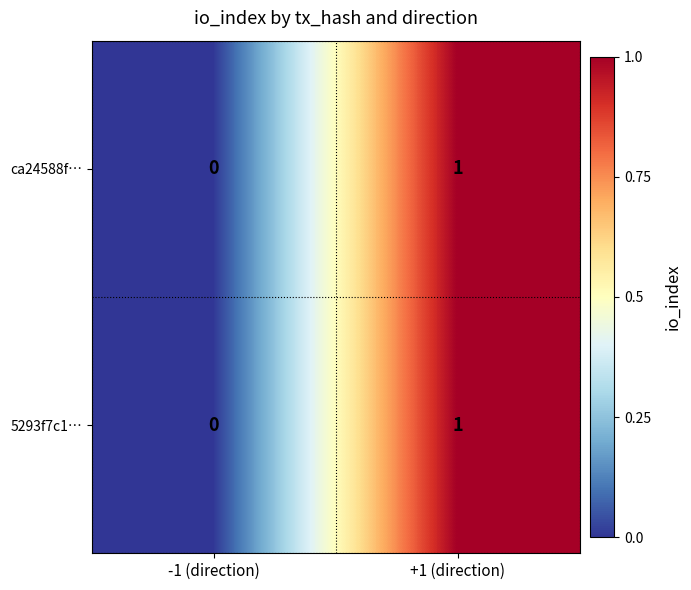

Which label corresponds to the largest value in the chart?

+1 (direction)